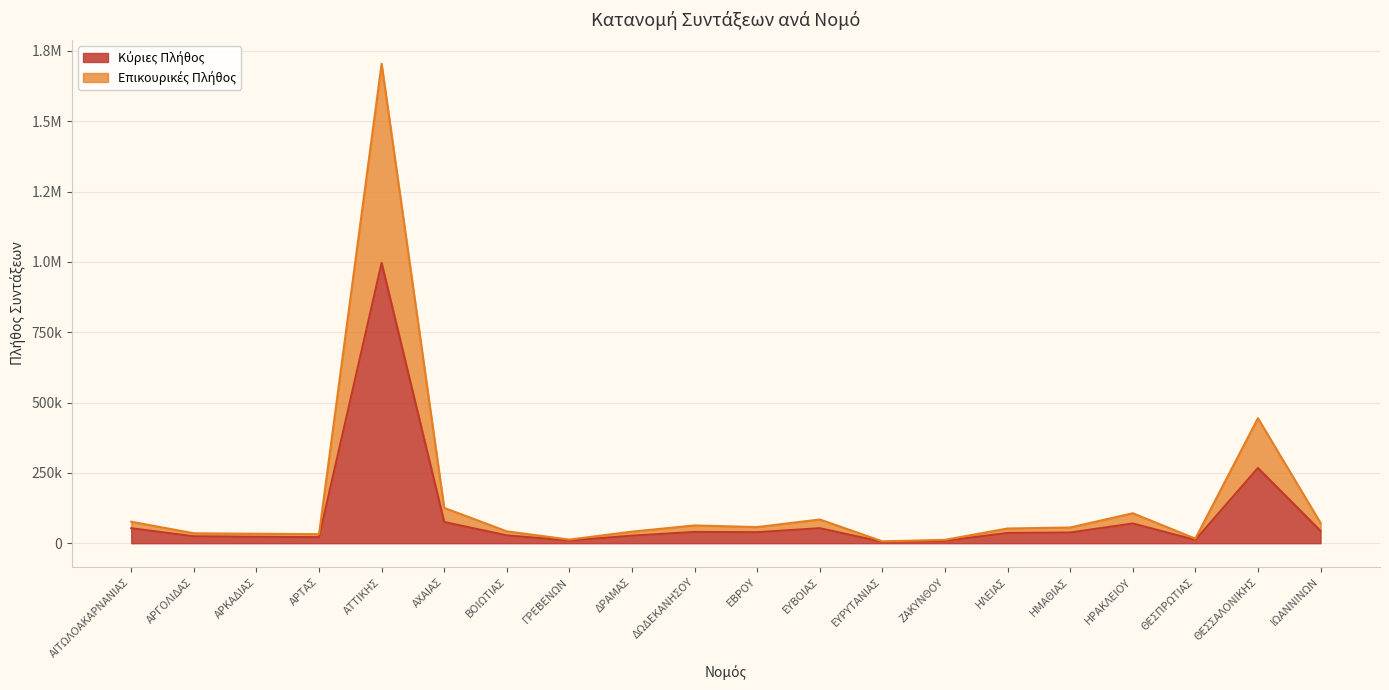

Is it true that Επικουρικές Πλήθος equals 16270 at ΘΕΣΠΡΩΤΙΑΣ?

True